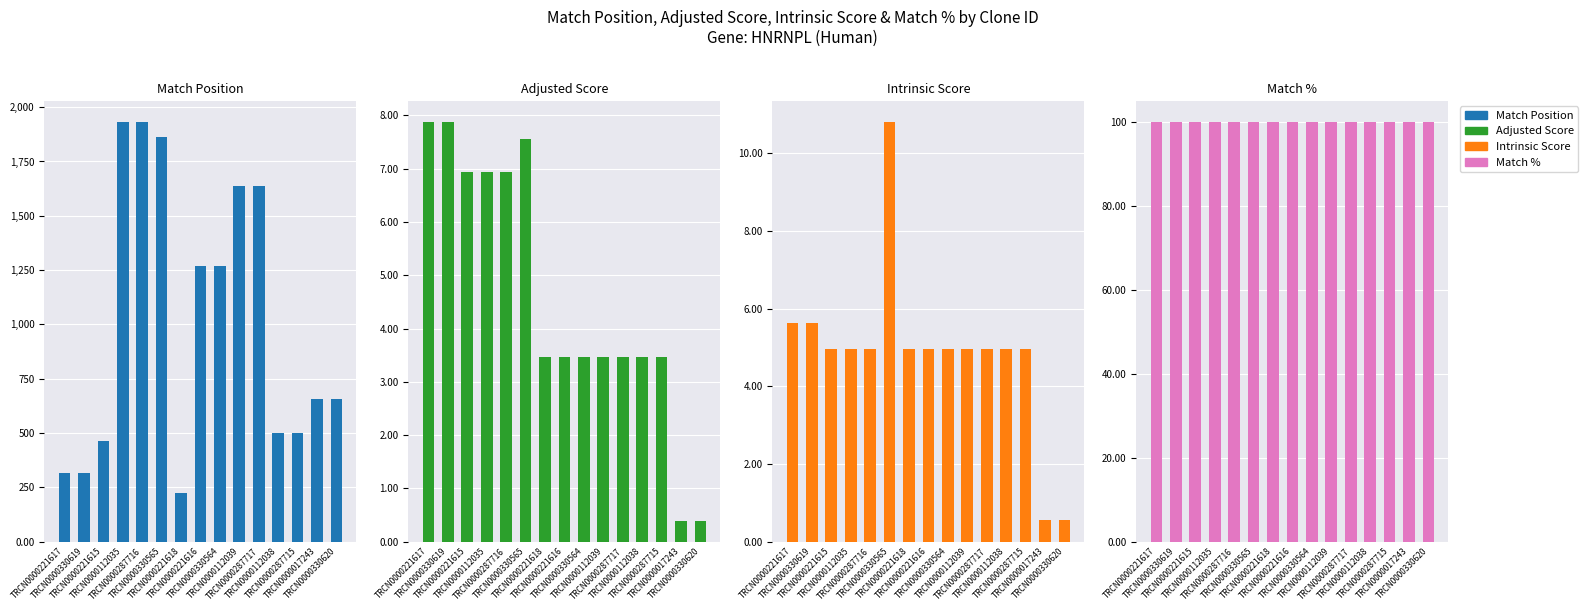

What is the label of the 15th bar from the left?

TRCN0000330620